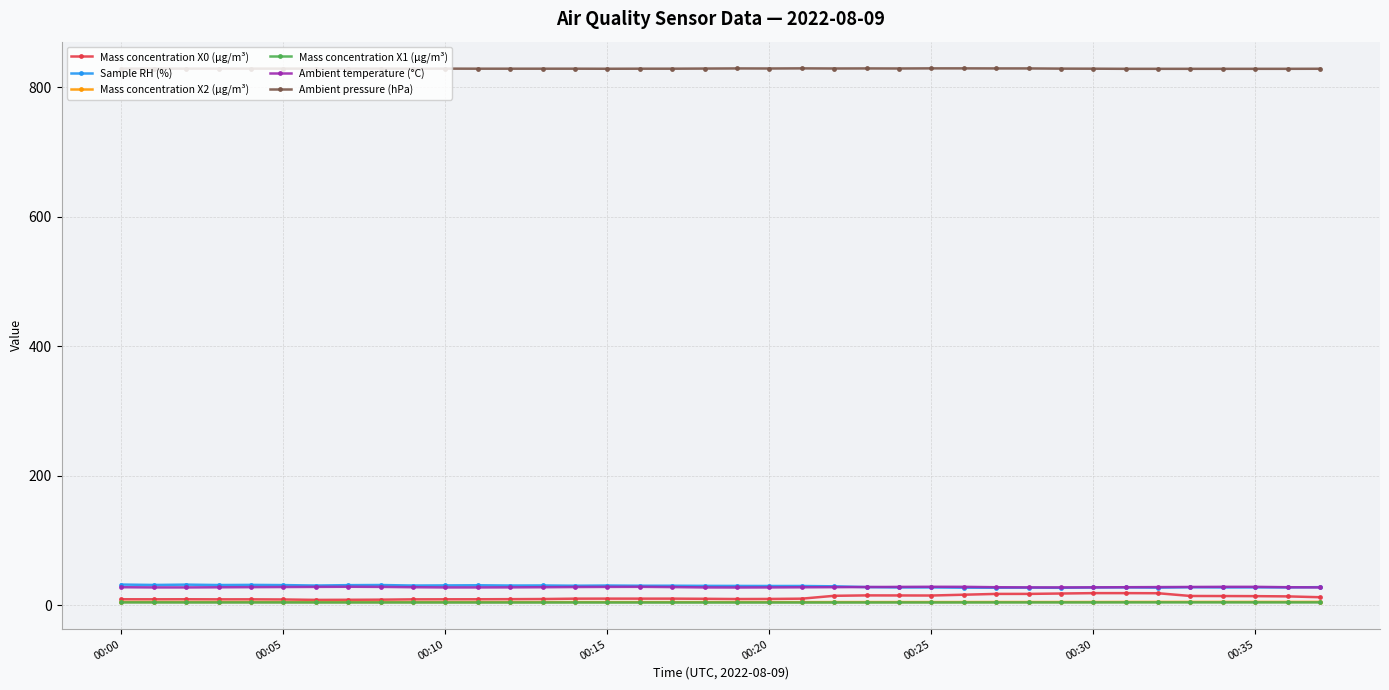

True or false: Ambient pressure (hPa) and Ambient temperature (°C) intersect in this chart.

False